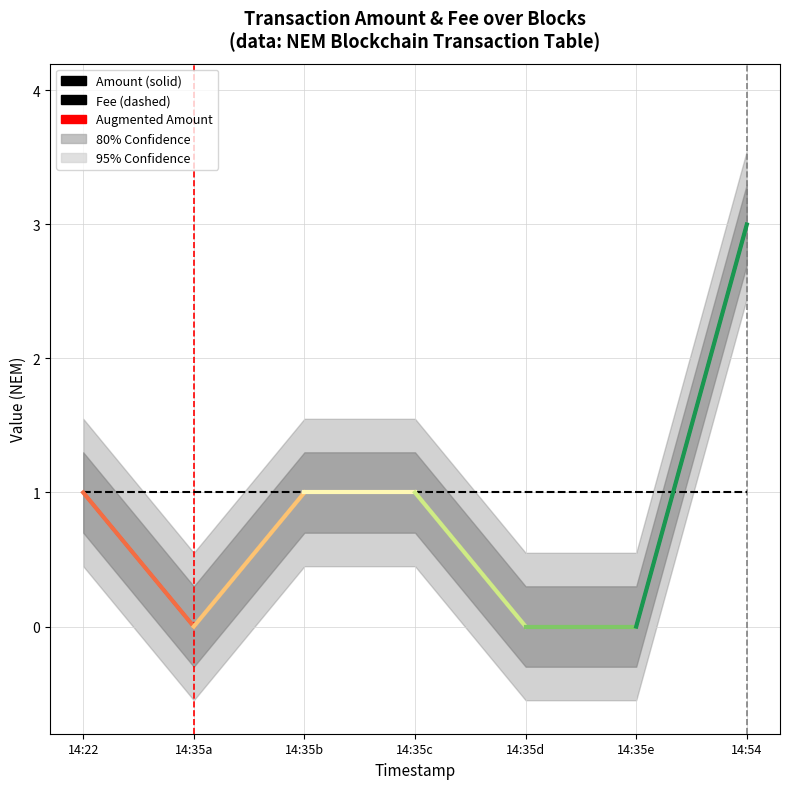

How many Amount values are between 0 and 1?

6